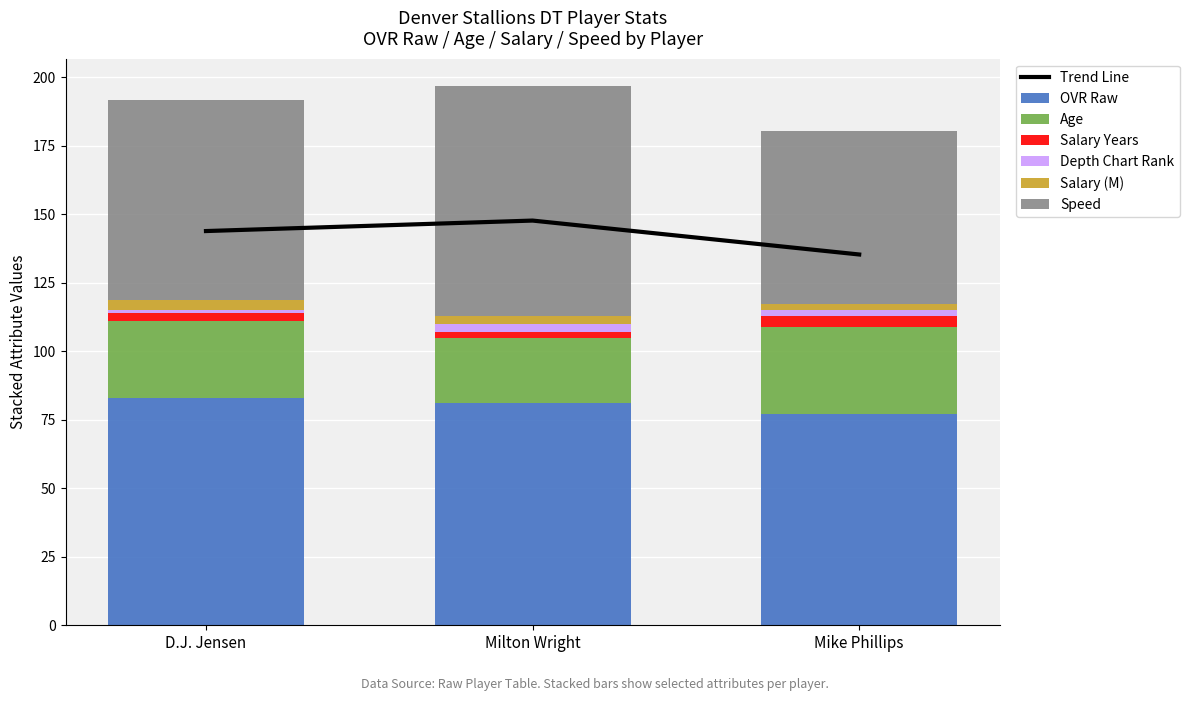

Rank the series at Mike Phillips from highest to lowest value.

ovr_raw, speed, age, salary_years, salary, depth_chart_rank